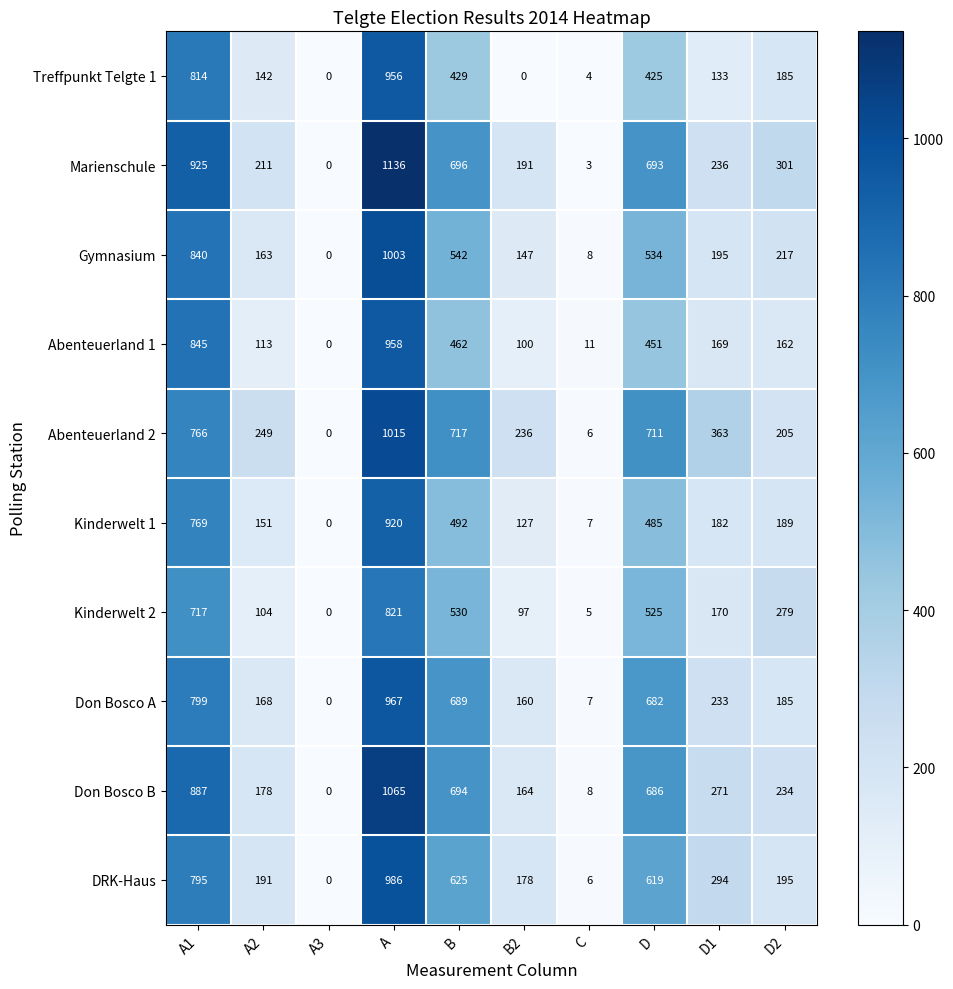

At which label does Don Bosco B reach its minimum?

A3